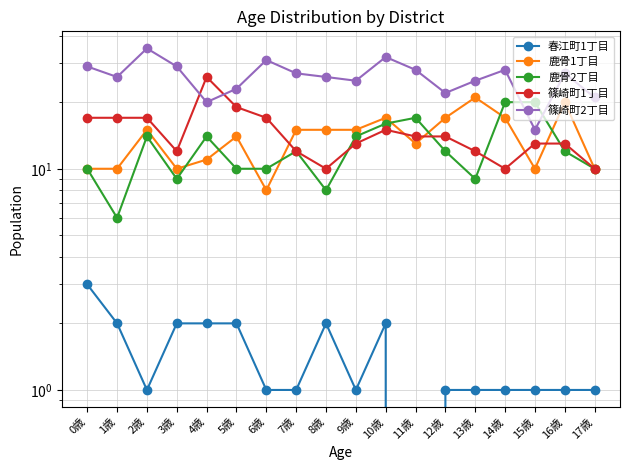

How many categories are shown in the chart?

18